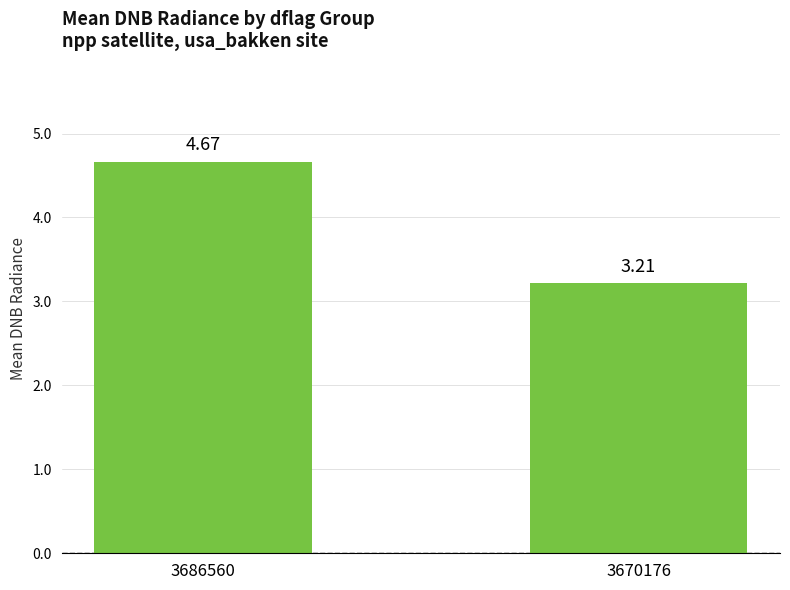

The value at 3686560 is 8.3. True or false?

False